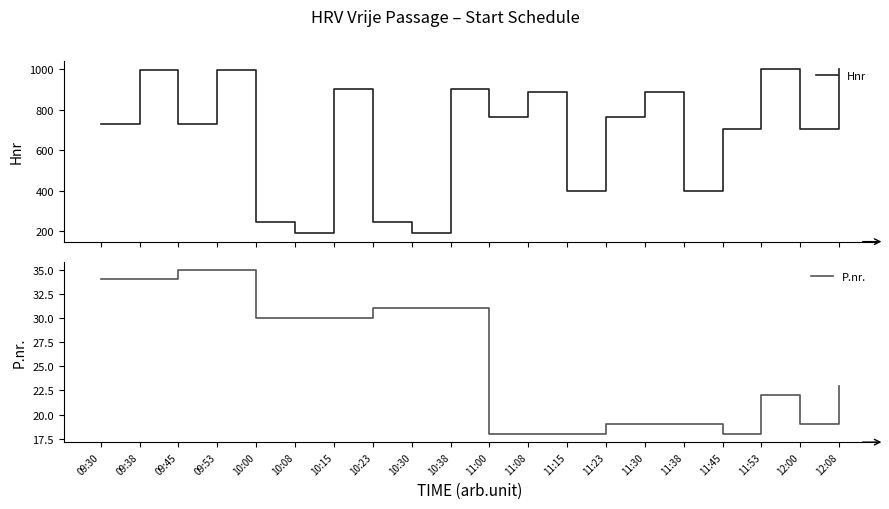

Which category has the highest value in the P.nr. series?

09:45